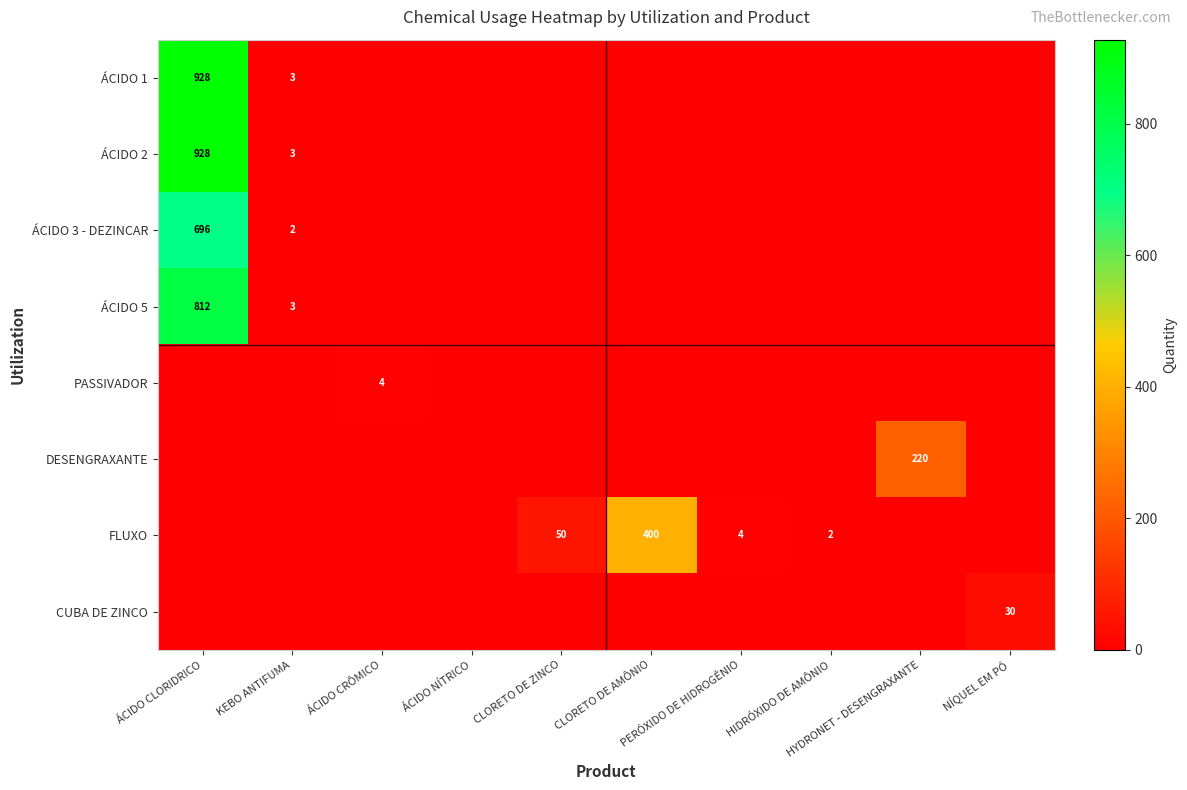

Is the value of ÁCIDO 2 at ÁCIDO CLORIDRICO greater than the value of ÁCIDO 1 at KEBO ANTIFUMA?

Yes